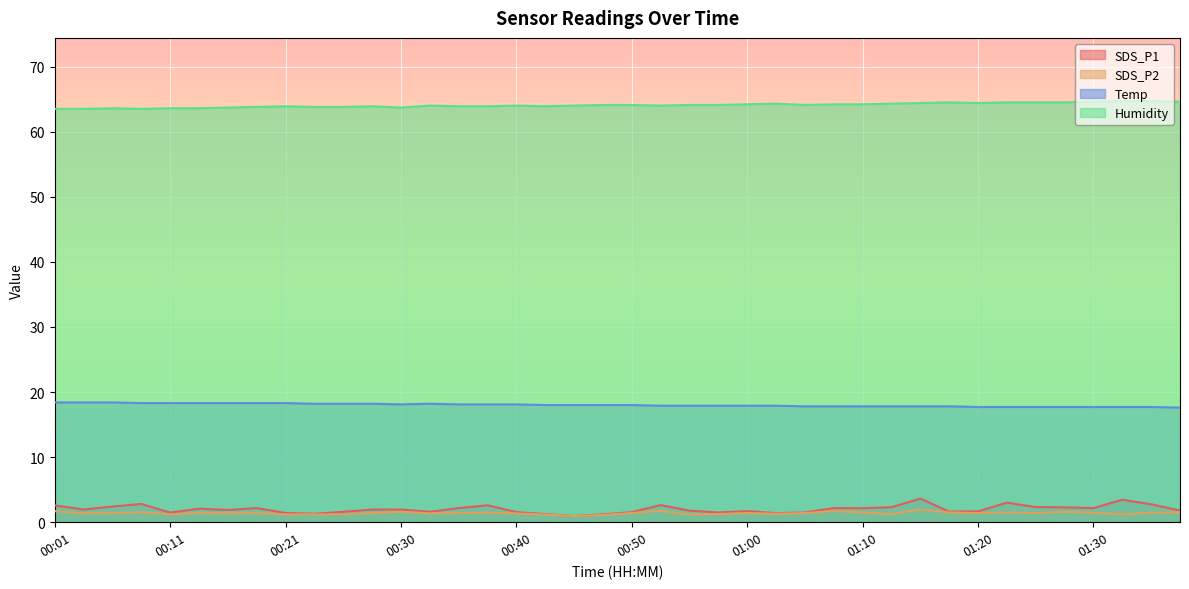

List the labels in order of SDS_P1 value, smallest first.

00:45, 00:48, 00:43, 00:23, 01:03, 00:21, 00:11, 00:58, 01:05, 00:40, 00:50, 00:26, 00:33, 01:18, 01:20, 01:00, 00:55, 01:38, 00:16, 00:04, 00:28, 00:30, 00:13, 01:10, 00:18, 00:35, 01:08, 01:30, 01:28, 01:13, 01:25, 00:06, 00:01, 00:38, 00:53, 01:35, 00:08, 01:23, 01:33, 01:15